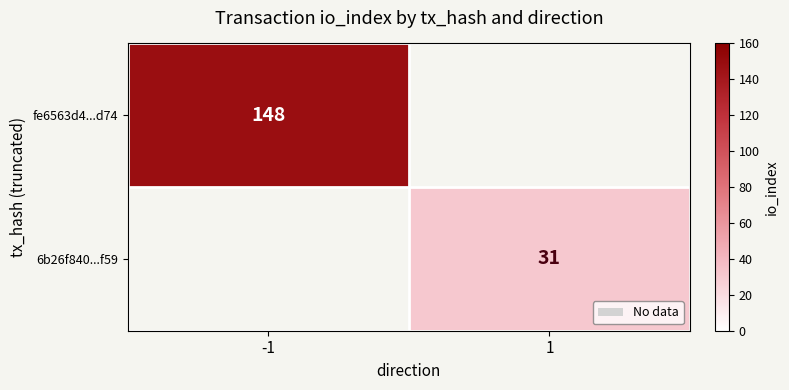

The 6b26f840...f59 series shows 20.7 at 1. True or false?

False